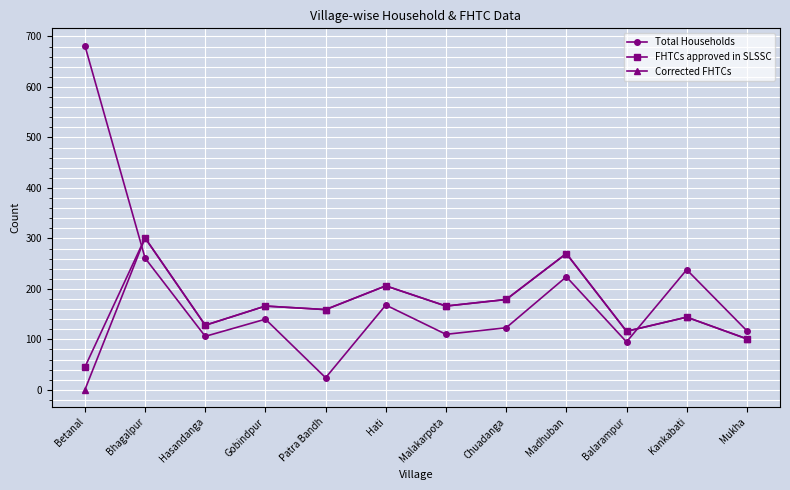

Which series has the largest total across all categories?

Total Households